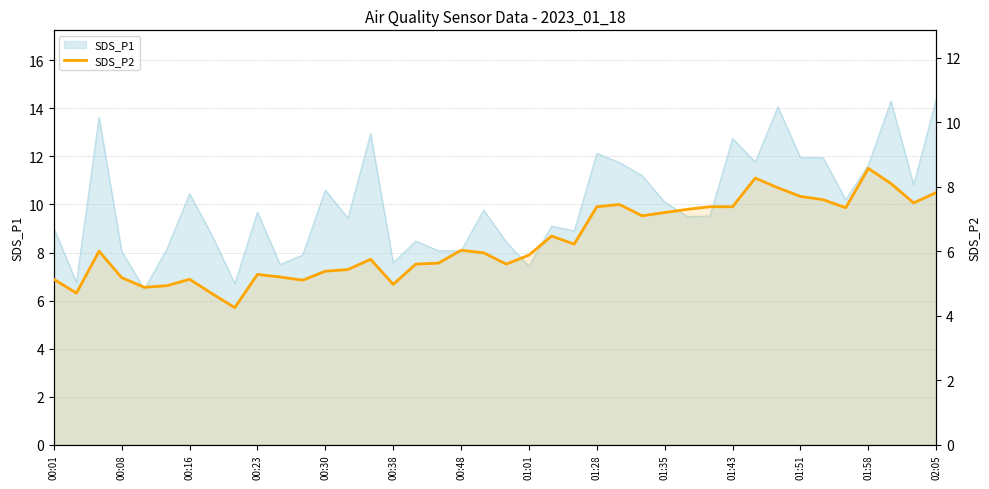

What is the ratio of the value at 27 to the value at 16?

1.3